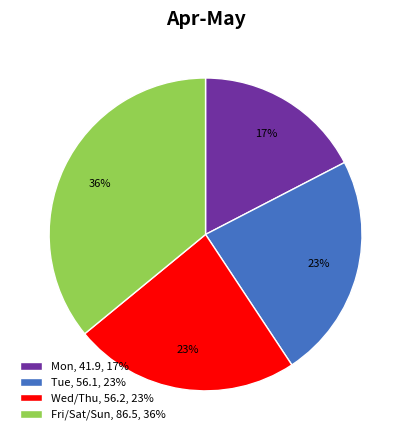

Count the number of slices in the pie.

4